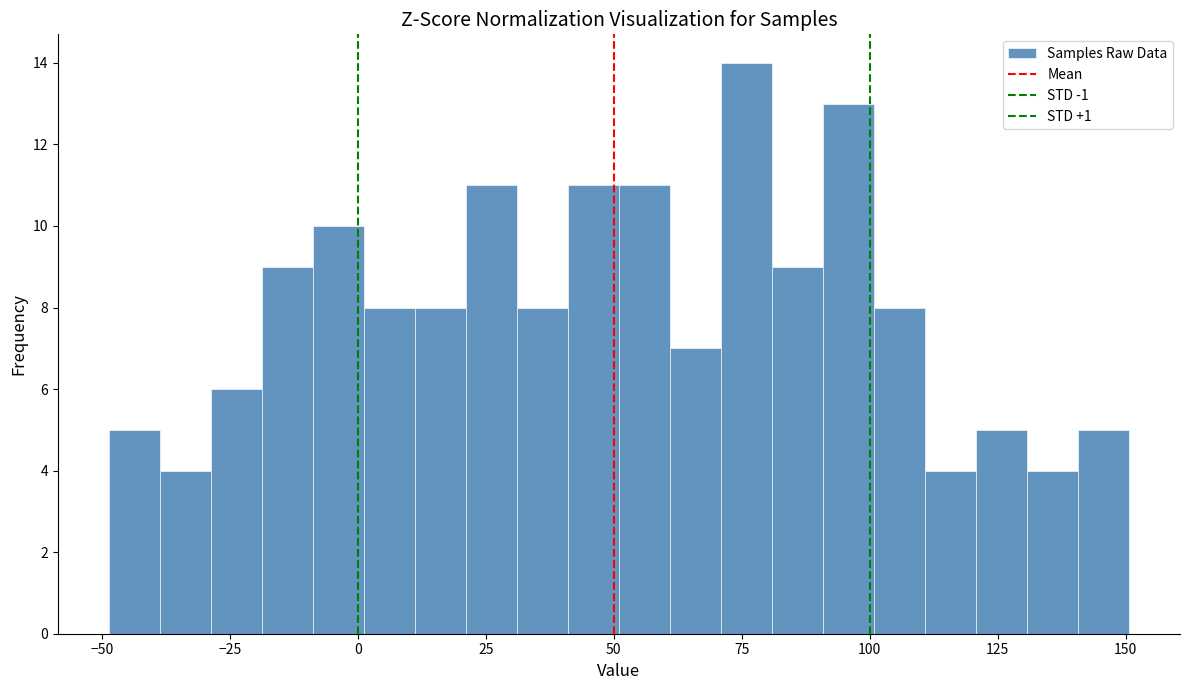

Around what value on the x-axis is the tallest bar? Give the approximate position of its centre, as read against the axis.

75